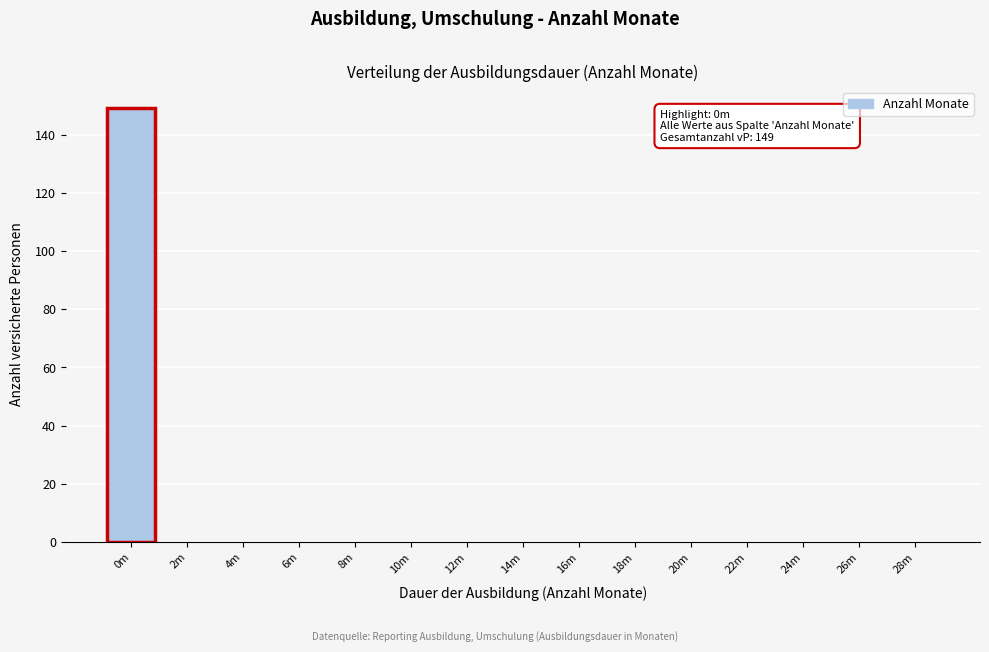

Reading right to left, list all the values displayed in this chart.

28m=0	26m=0	24m=0	22m=0	20m=0	18m=0	16m=0	14m=0	12m=0	10m=0	8m=0	6m=0	4m=0	2m=0	0m=149